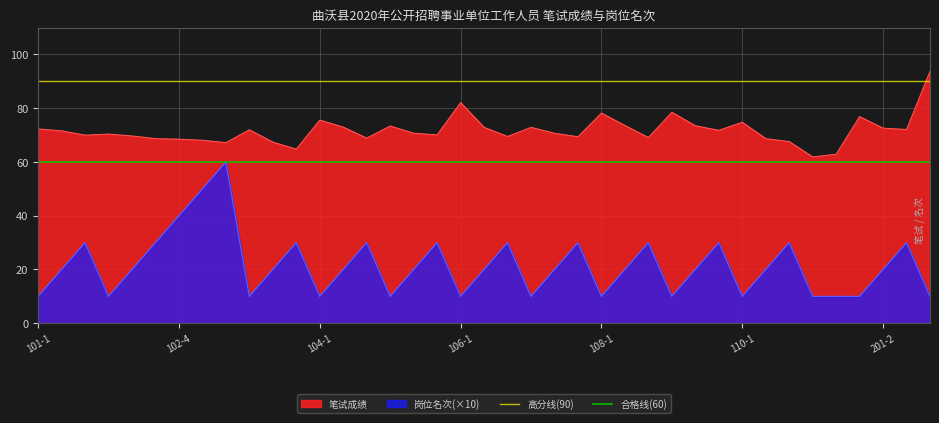

True or false: 笔试成绩 and 岗位名次(×10) intersect in this chart.

False